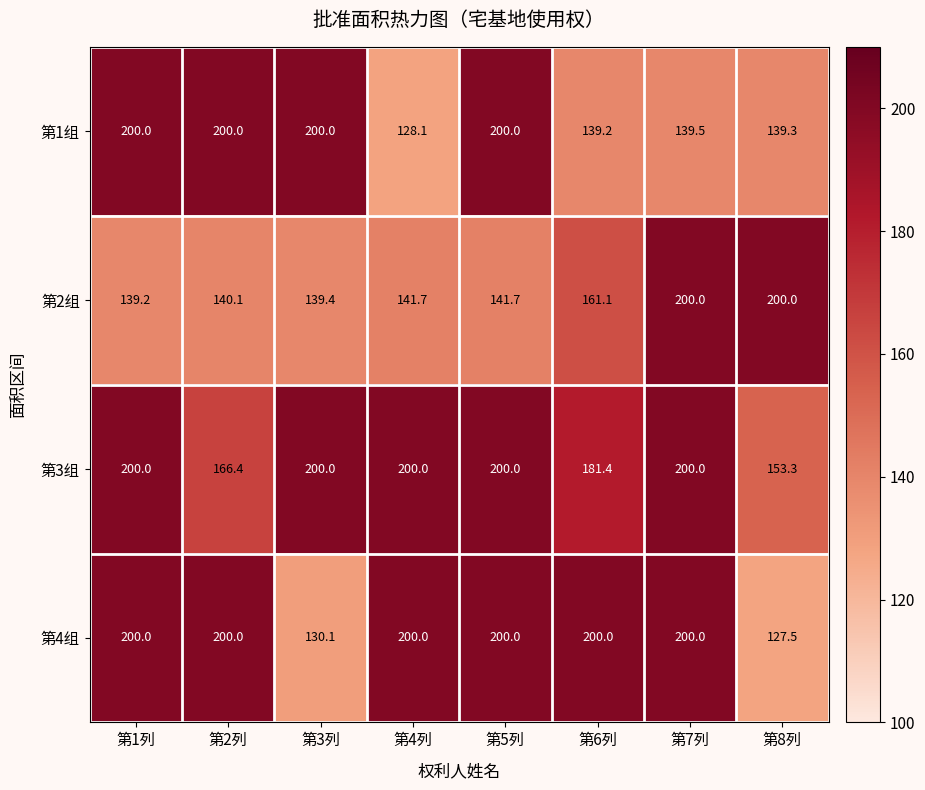

Which category has the lowest value in the 第3组 series?

第8列